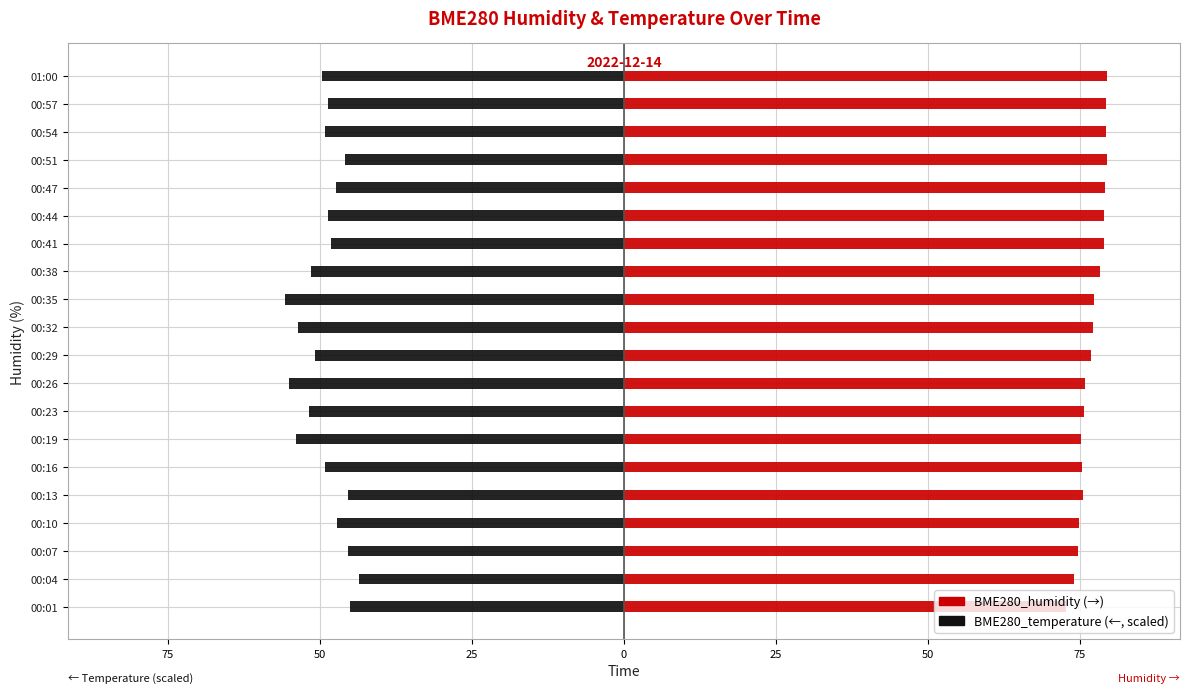

What are all the series names shown in the legend?

BME280_humidity, BME280_temperature